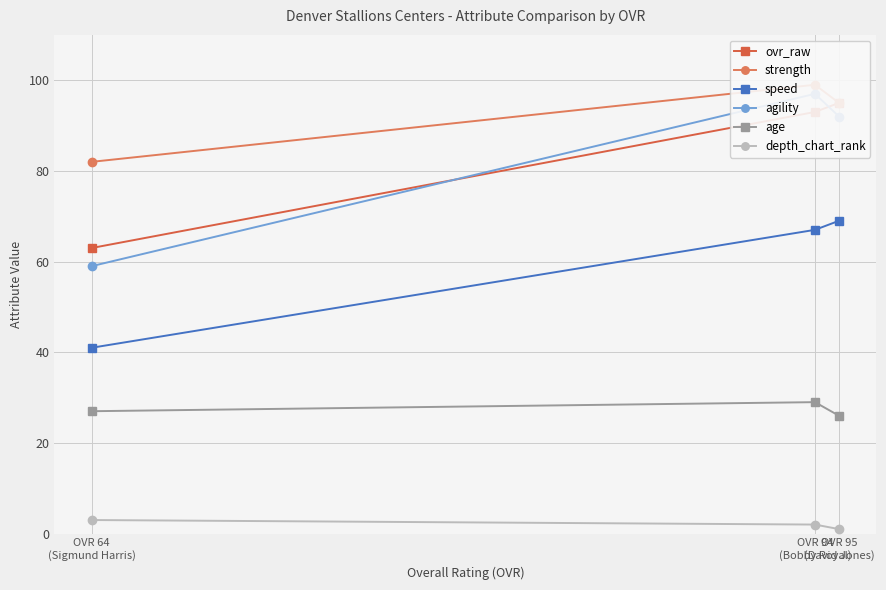

What is the average value of the agility series?

83